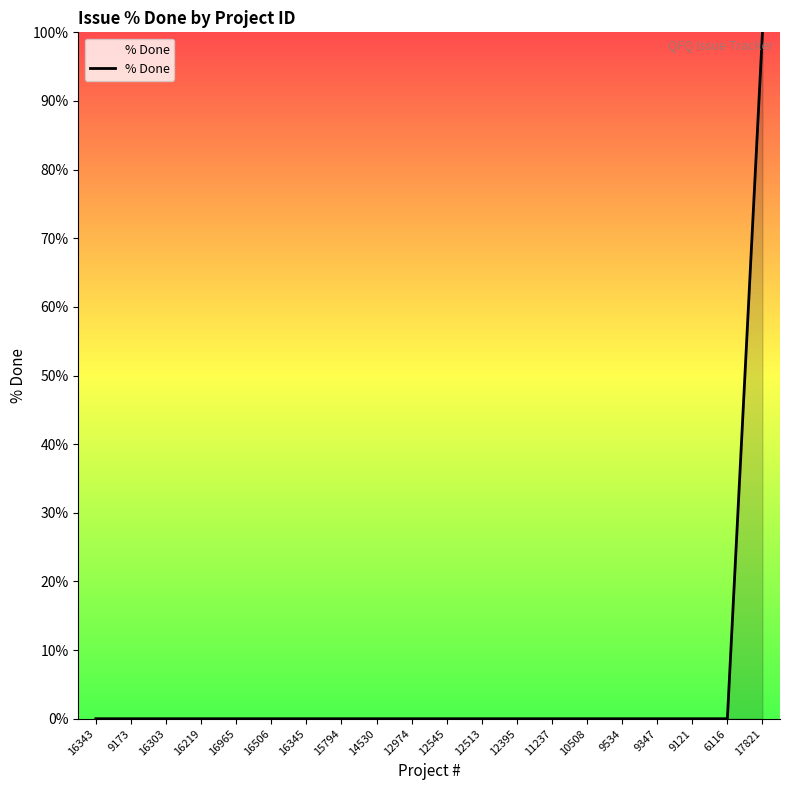

How many distinct data groups are displayed?

1